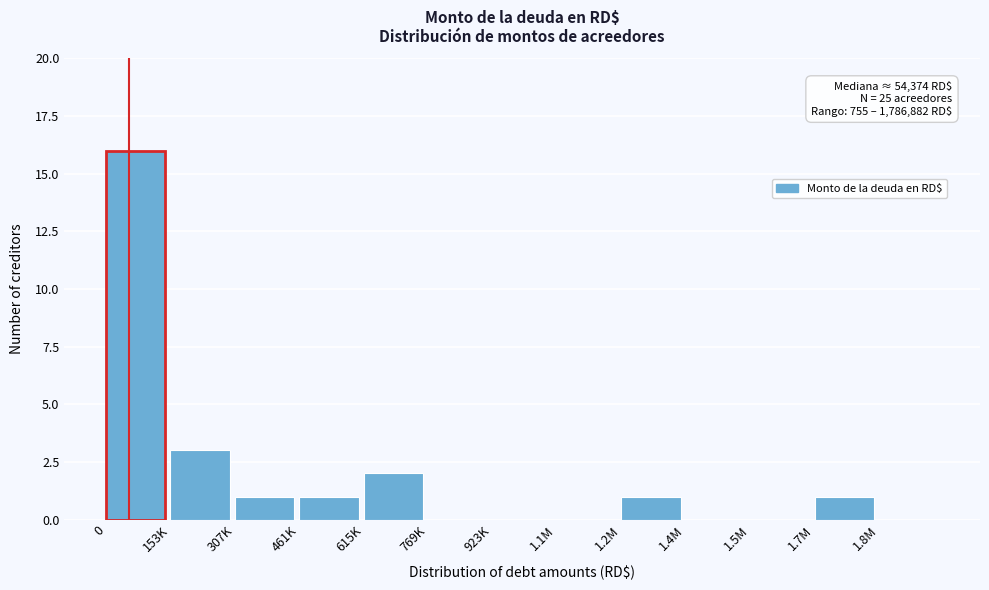

Reading left to right, what are all the values shown in this chart?

0=16	153K=3	307K=1	461K=1	615K=2	769K=0	923K=0	1.1M=0	1.2M=1	1.4M=0	1.5M=0	1.7M=1	1.8M=0